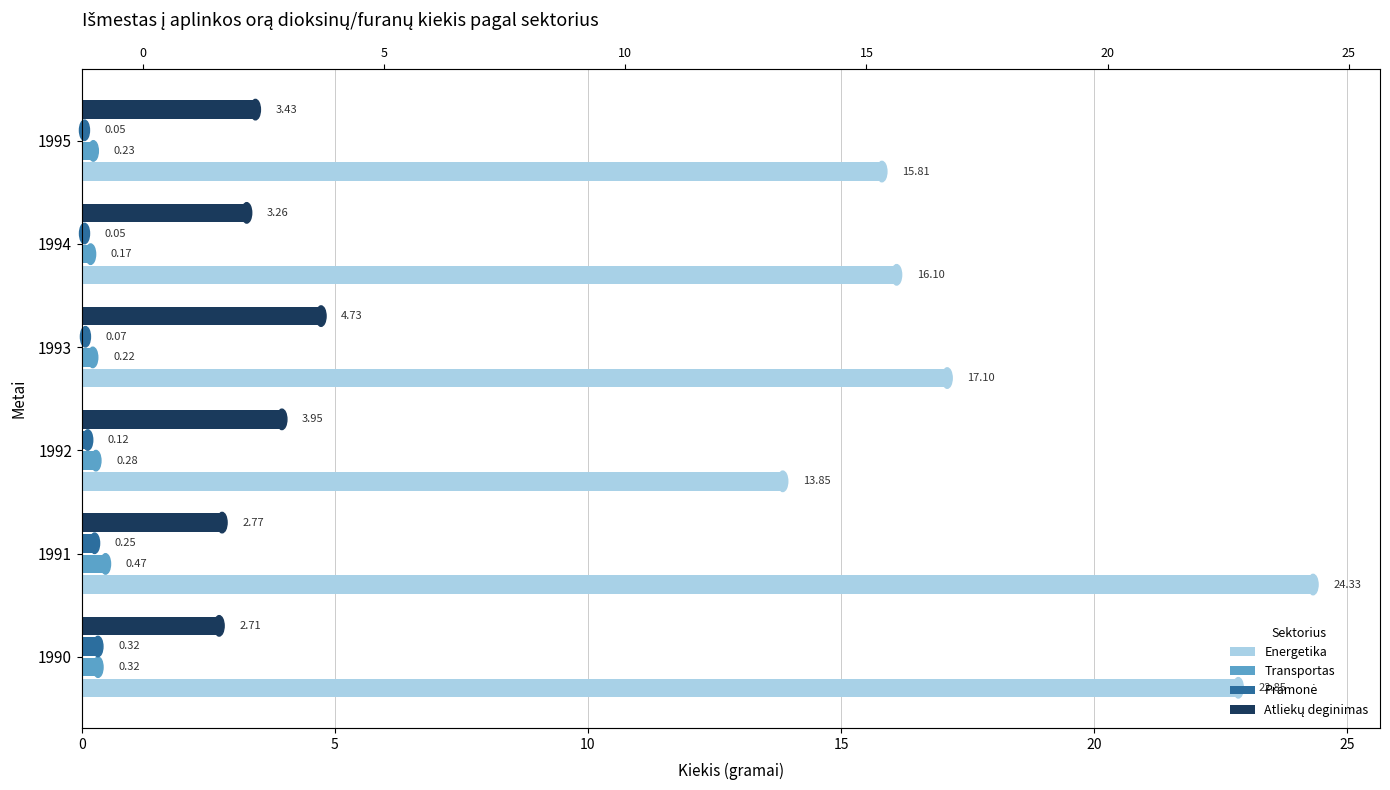

Rank the series at 1991 from highest to lowest value.

Energetika, Atliekų deginimas, Transportas, Pramonė